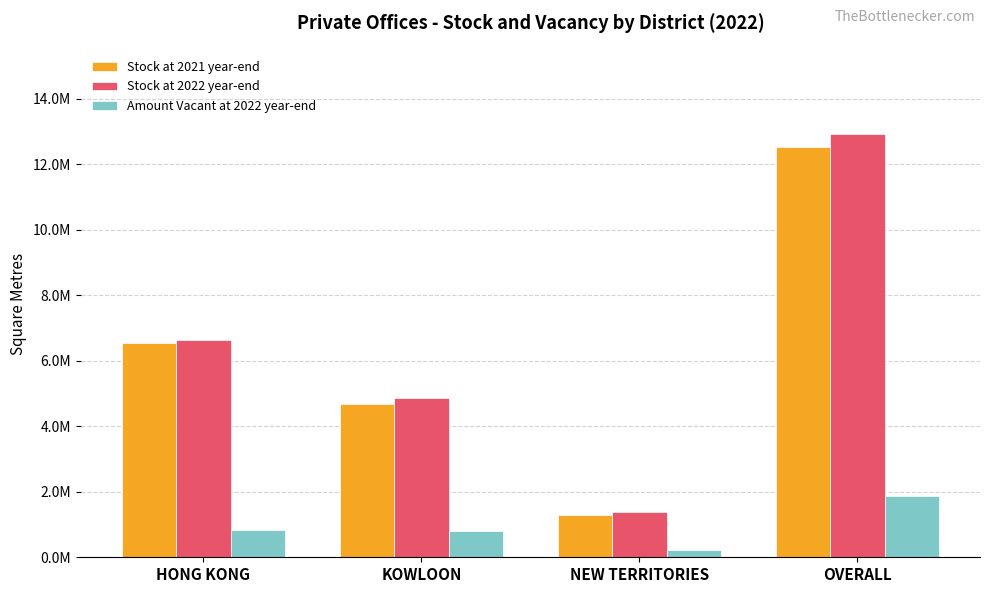

Are the bars grouped side by side (vs. stacked)?

Yes